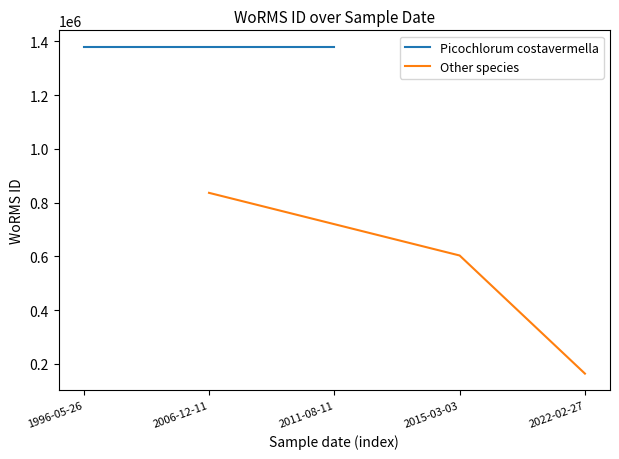

How many values in the WoRMS ID (Other species) series are below 603429?

1